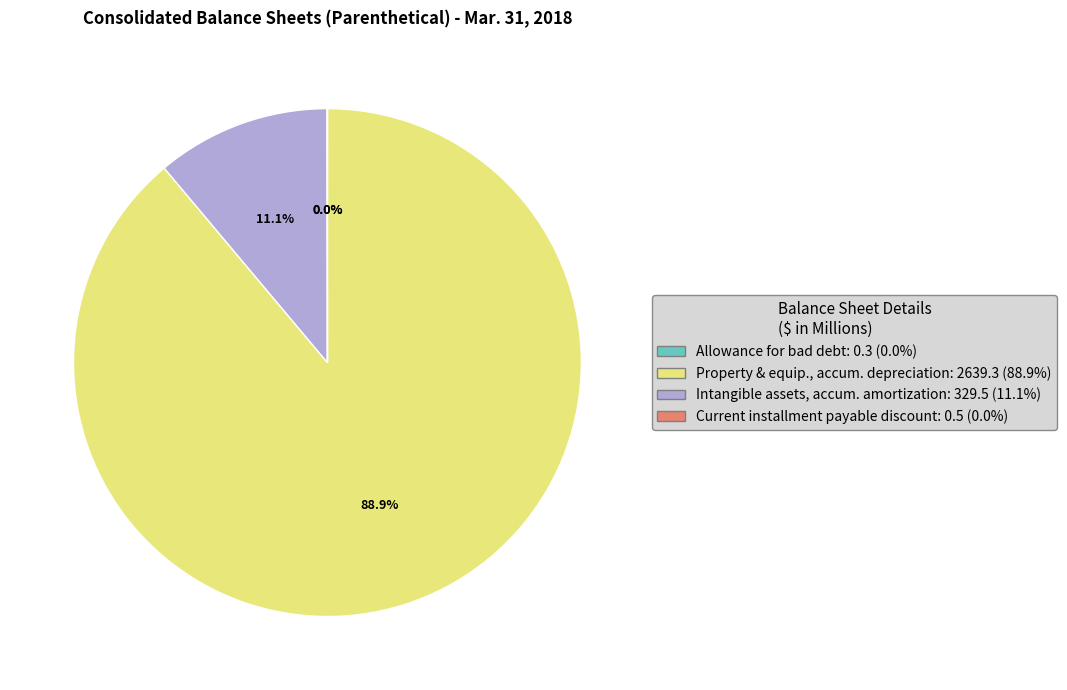

Does any single category account for the majority?

Yes